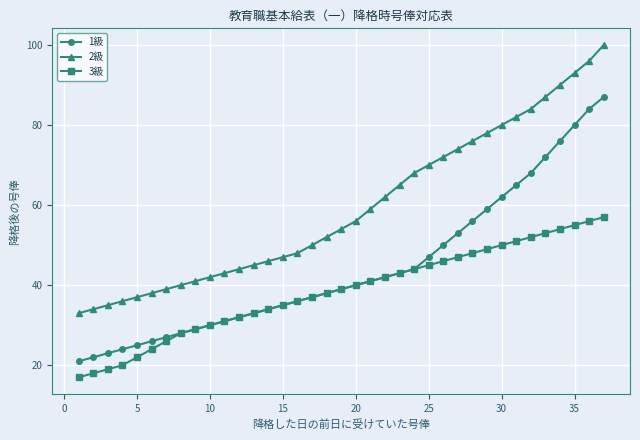

What is the highest value of the 3級 series?

57